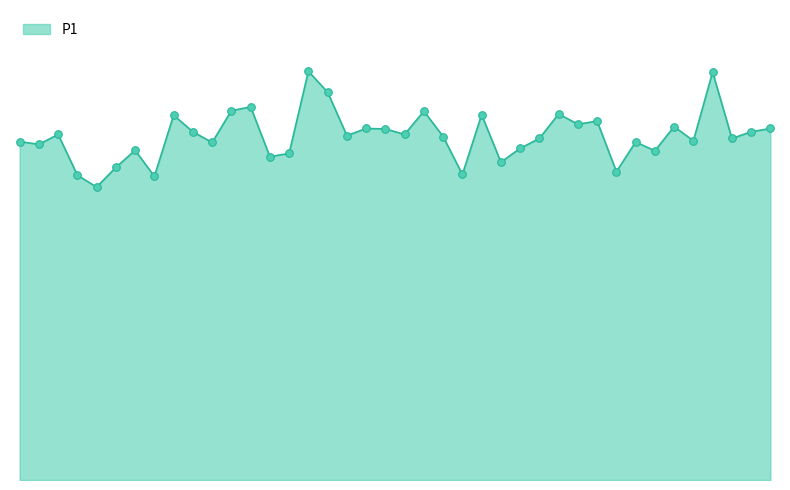

Does the chart have visible grid lines?

No